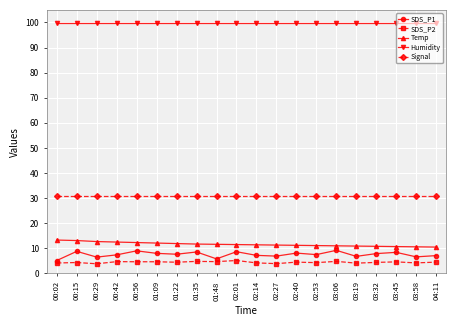

True or false: SDS_P1 and Signal cross at least once.

False